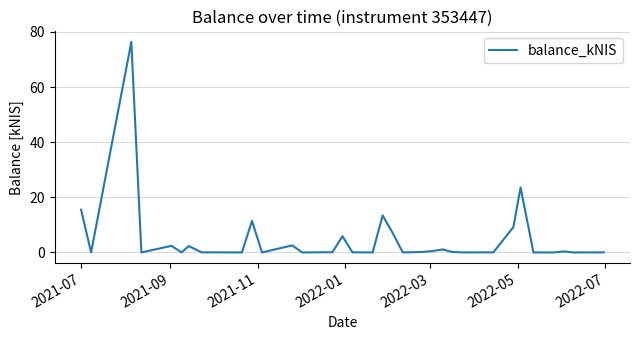

What is the greatest value displayed?

76.4